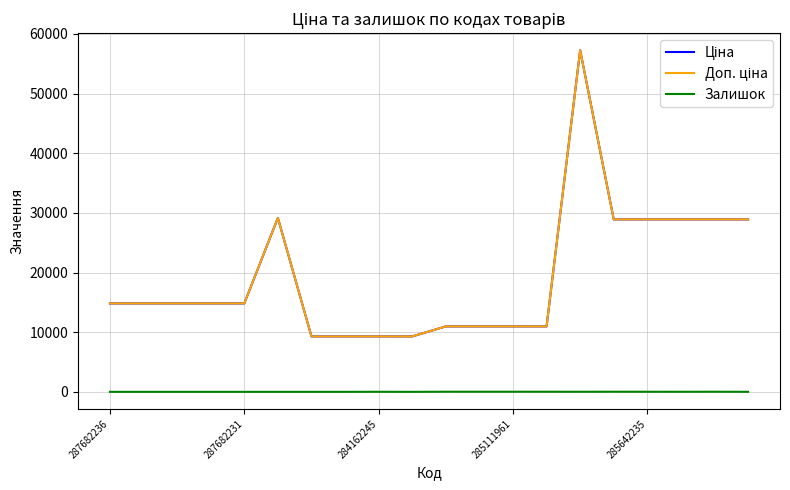

What is the difference between the maximum and minimum values in the Ціна series?

47967.5